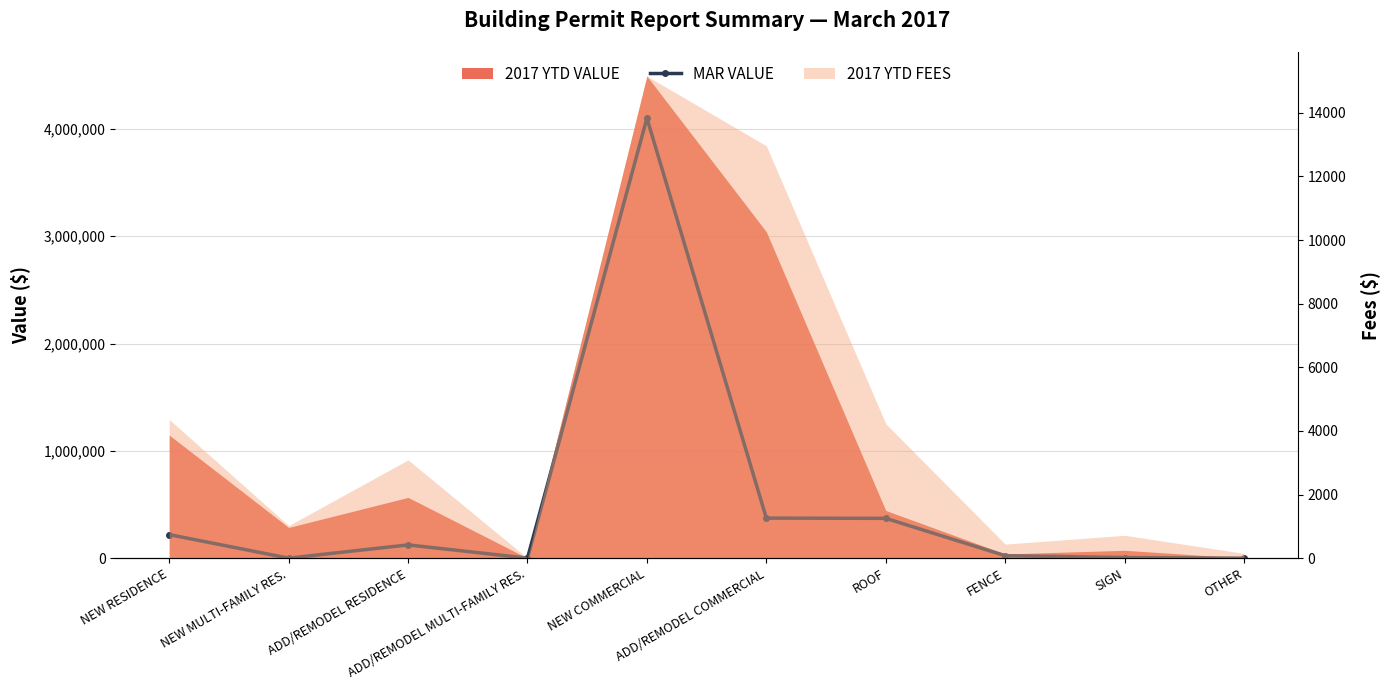

What is the change in value from NEW COMMERCIAL to OTHER?

-4100000